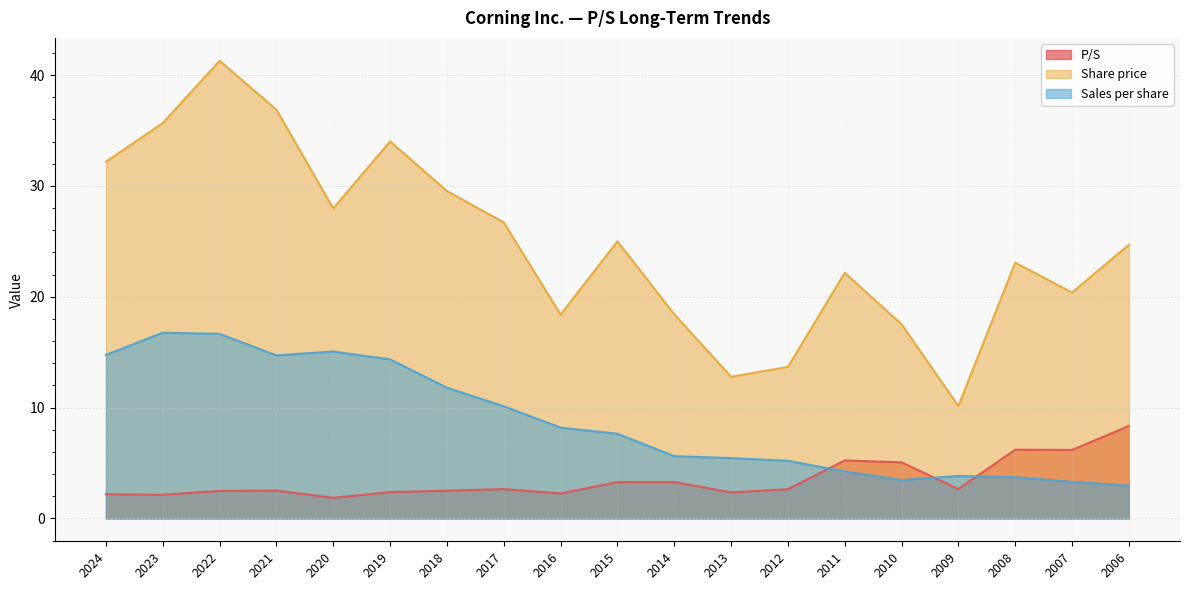

What is the value of the Share price point at the 10th from the left?

25.0